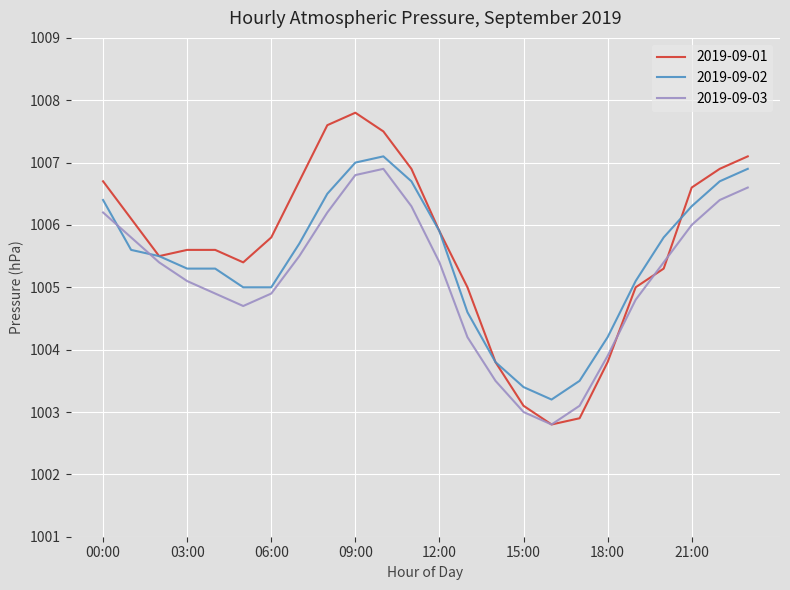

Reading right to left, extract all data points from this chart.

2019-09-01: 1007.1	1006.9	1006.6	1005.3	1005.0	1003.8	1002.9	1002.8	1003.1	1003.8	1005.0	1005.9	1006.9	1007.5	1007.8	1007.6	1006.7	1005.8	1005.4	1005.6	1005.6	1005.5	1006.1	1006.7
2019-09-02: 1006.9	1006.7	1006.3	1005.8	1005.1	1004.2	1003.5	1003.2	1003.4	1003.8	1004.6	1005.9	1006.7	1007.1	1007.0	1006.5	1005.7	1005.0	1005.0	1005.3	1005.3	1005.5	1005.6	1006.4
2019-09-03: 1006.6	1006.4	1006.0	1005.4	1004.8	1003.9	1003.1	1002.8	1003.0	1003.5	1004.2	1005.4	1006.3	1006.9	1006.8	1006.2	1005.5	1004.9	1004.7	1004.9	1005.1	1005.4	1005.8	1006.2